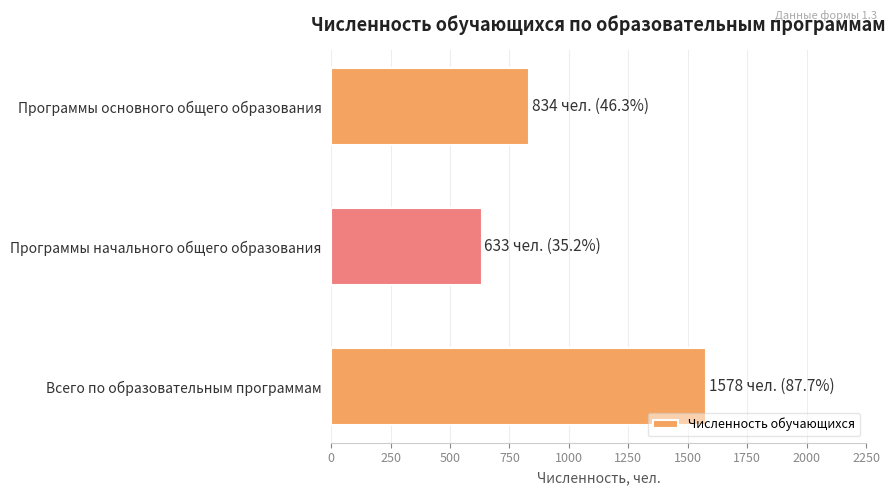

What is the difference between the second highest and minimum values?

201